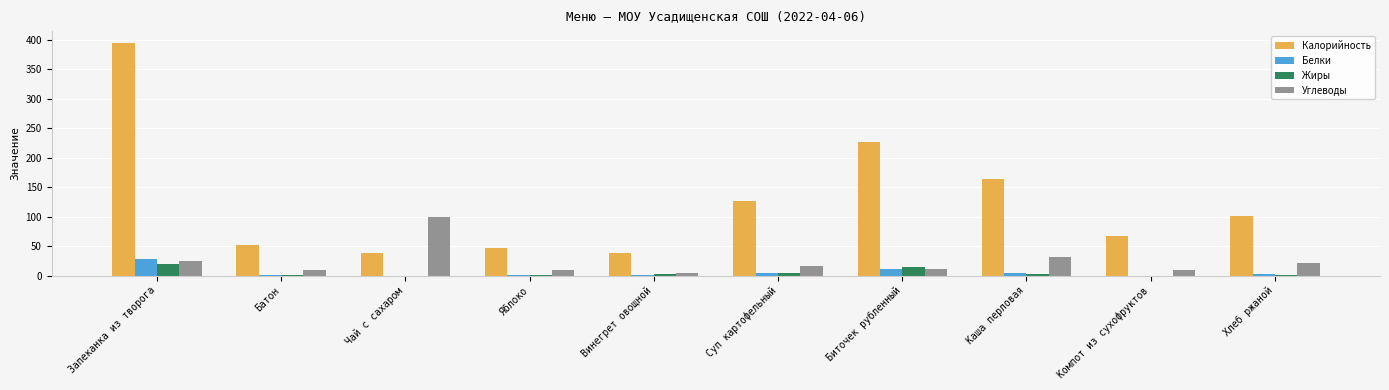

The Углеводы series shows 10.3 at Батон. True or false?

True